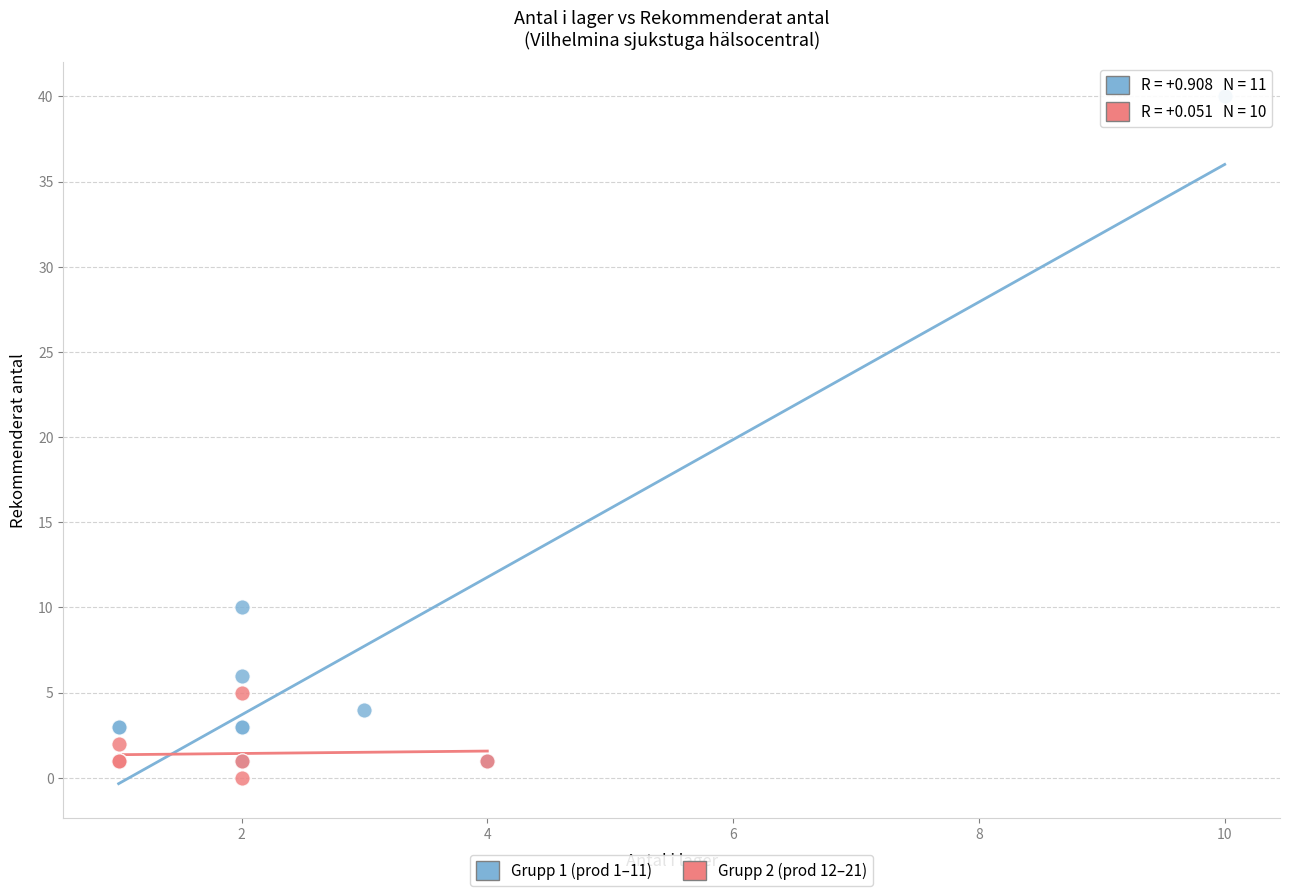

Which series reaches the maximum Y coordinate?

Grupp 1 (prod 1–11)